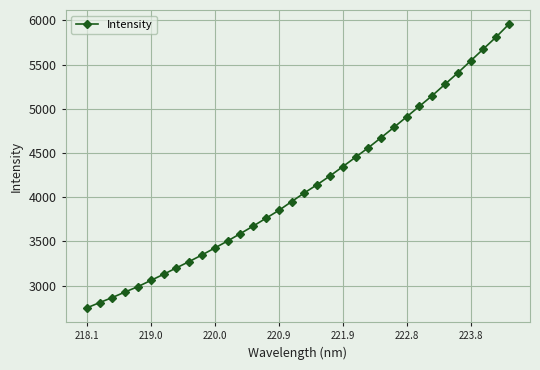

Does the chart display data point markers on the line(s)?

Yes